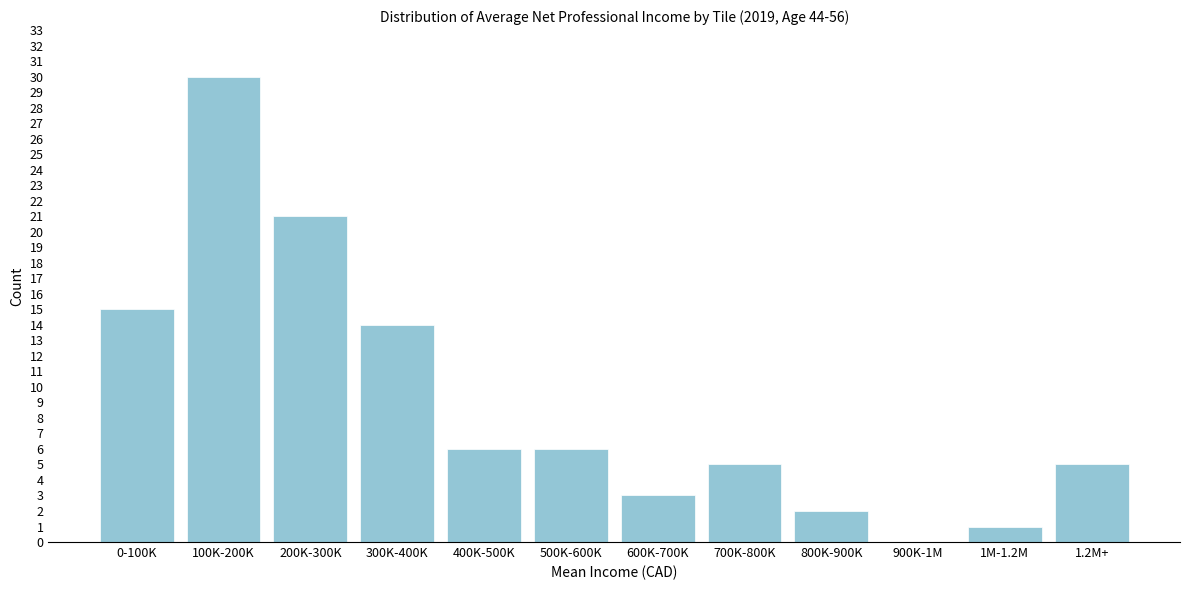

Reading left to right, transcribe all the data shown in this chart.

0-100K=15	100K-200K=30	200K-300K=21	300K-400K=14	400K-500K=6	500K-600K=6	600K-700K=3	700K-800K=5	800K-900K=2	900K-1M=0	1M-1.2M=1	1.2M+=5